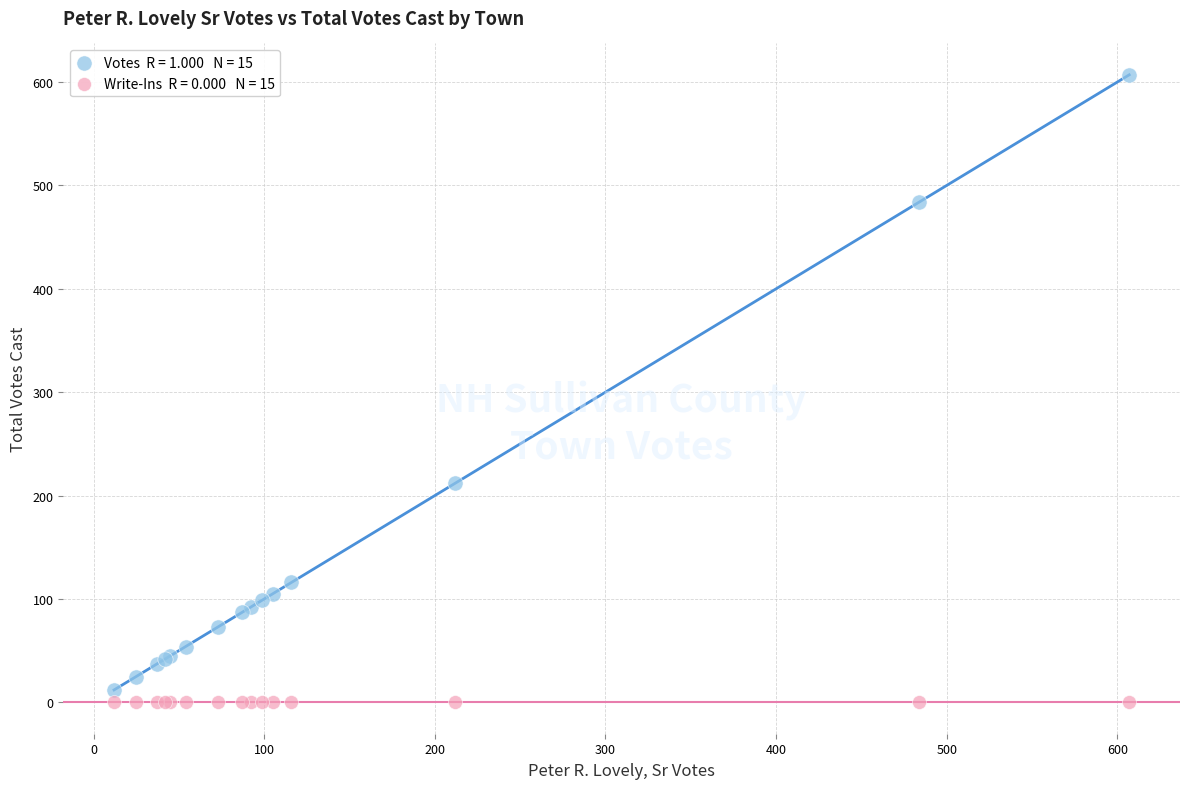

Across all series, what Y value is closest to 303?

212